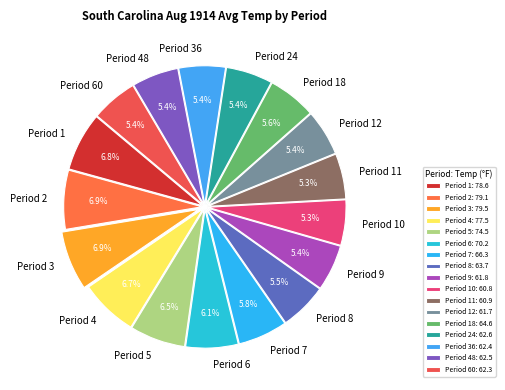

What portion of the pie excludes Period 7?

94.2%